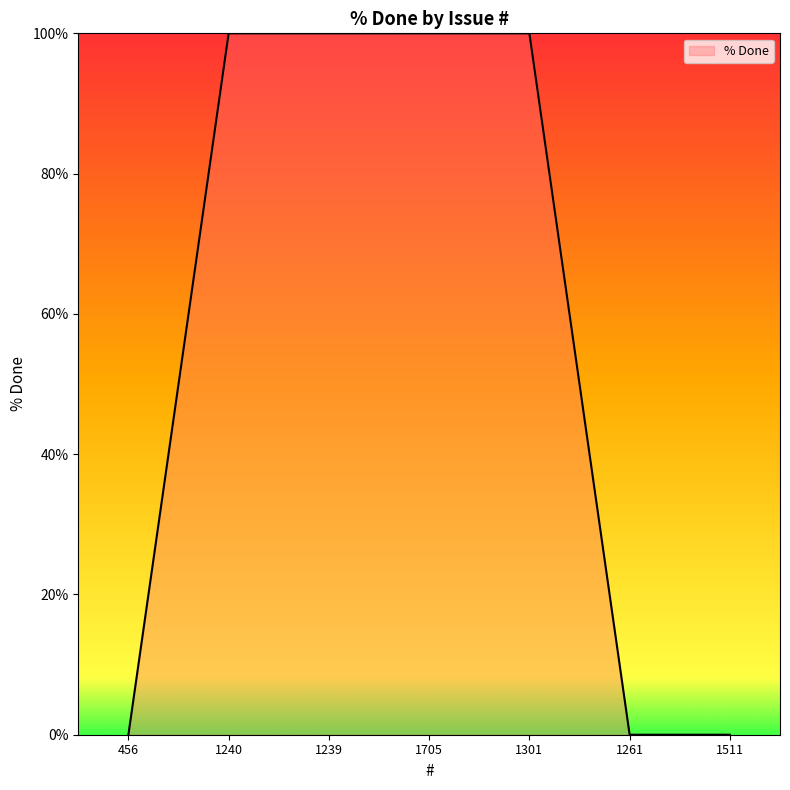

What is the change in value from 1301 to 1261?

-100